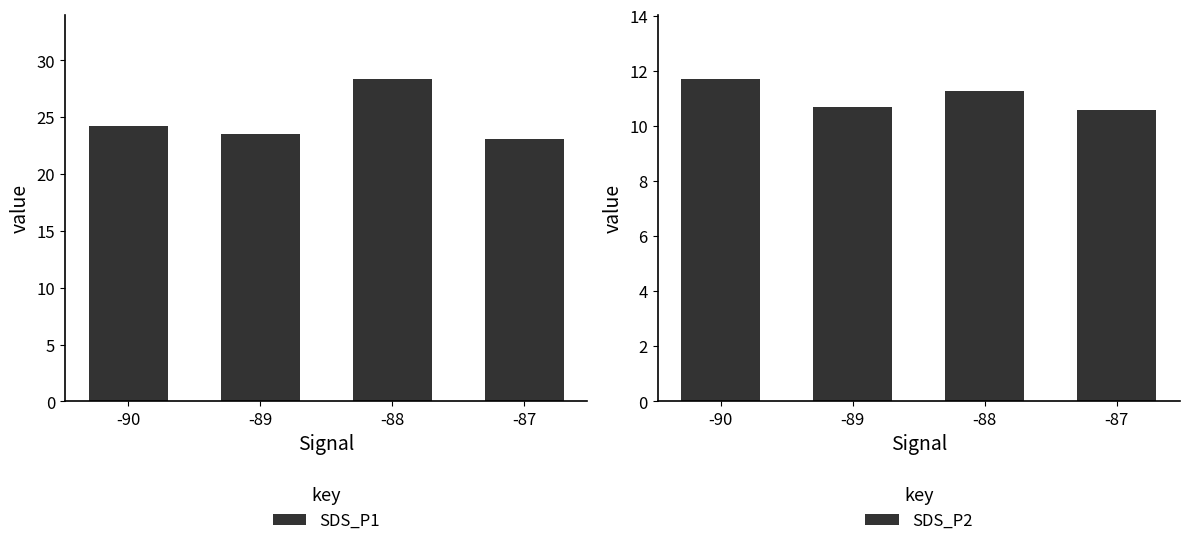

Which category has the highest value in the SDS_P2 series?

-90